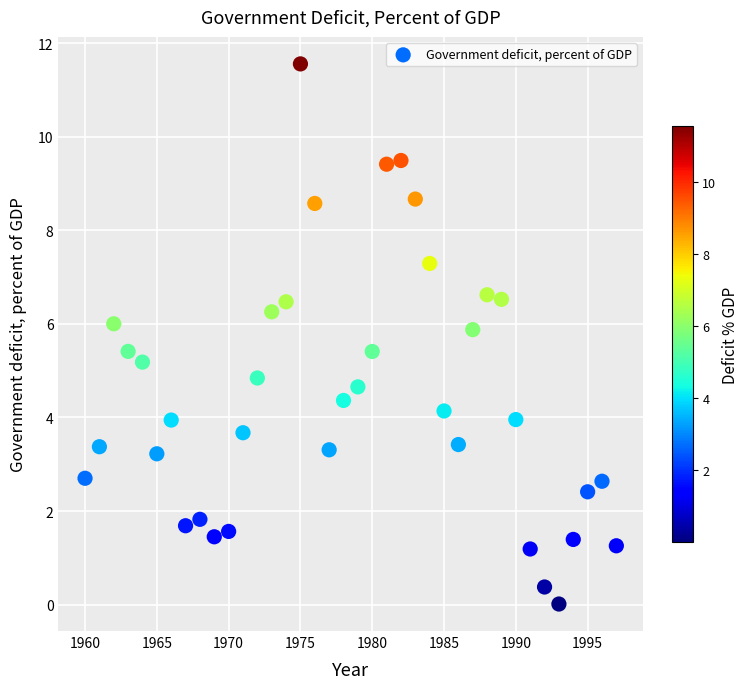

What is the range of X values (max minus min)?

37.0